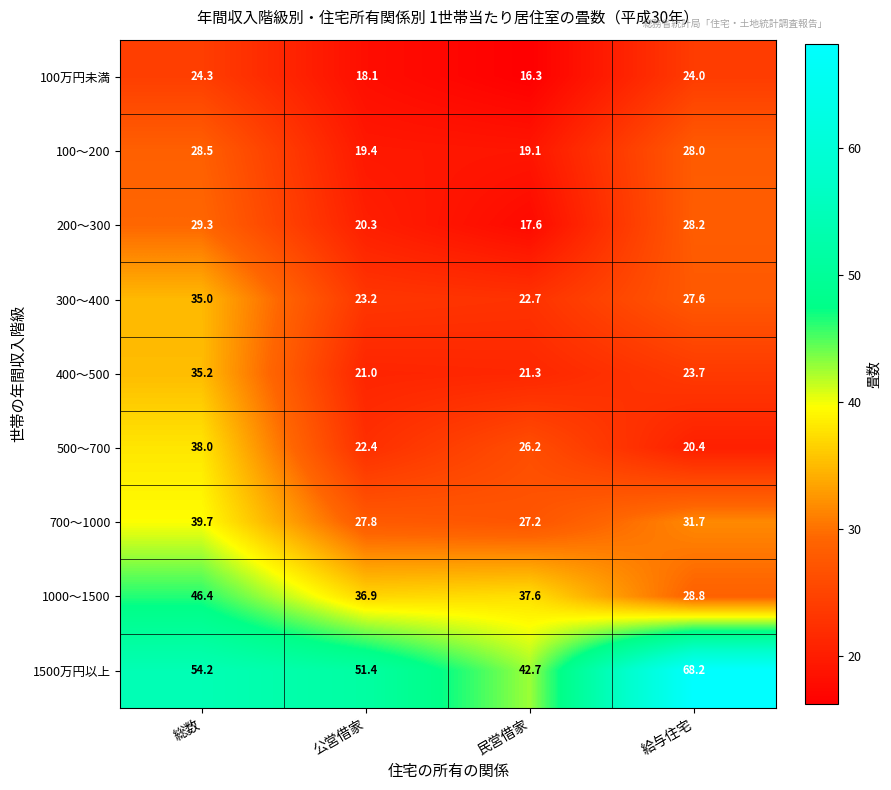

What is the maximum value shown in the chart?

68.2